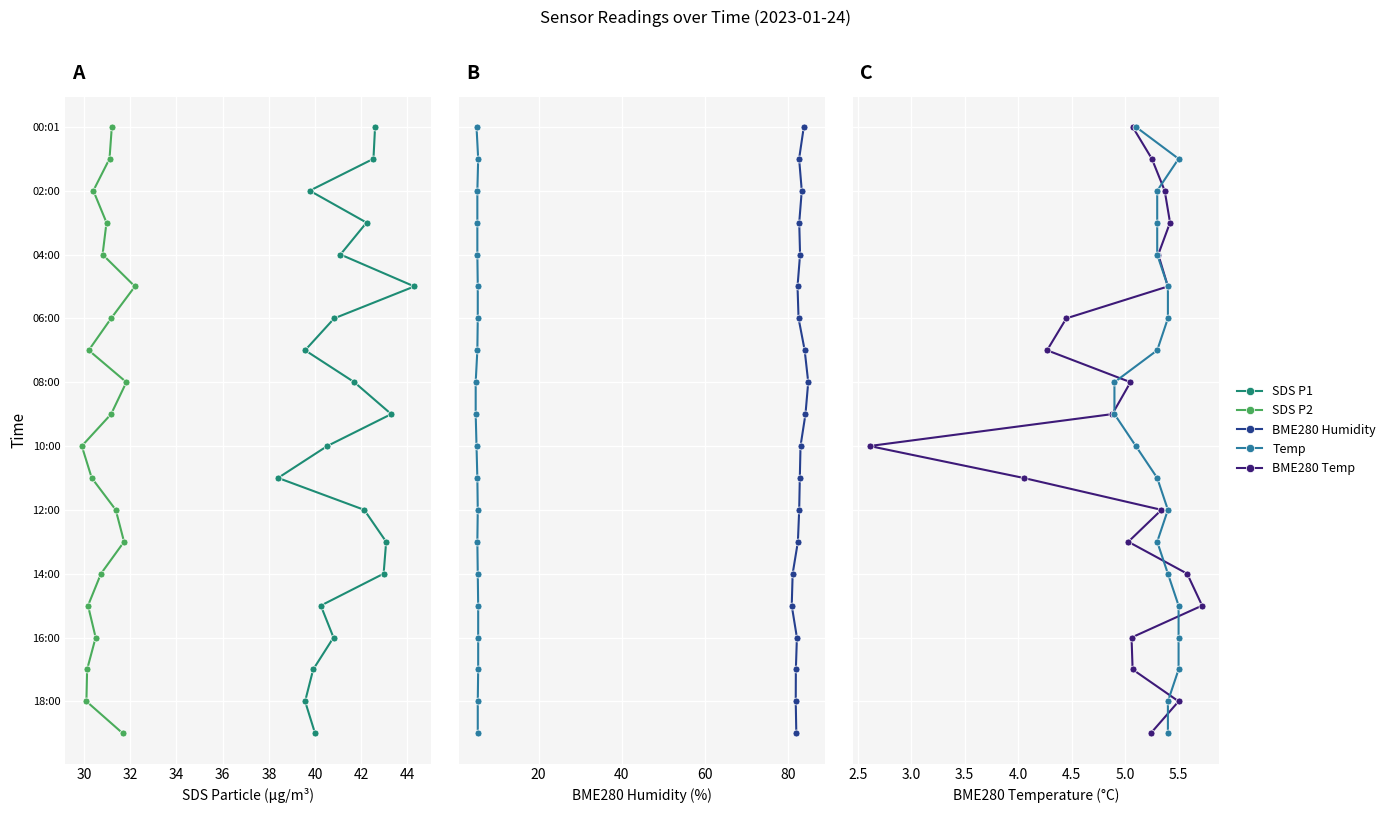

Is the value of SDS P1 at 17 greater than the value of SDS P2 at 28?

Yes